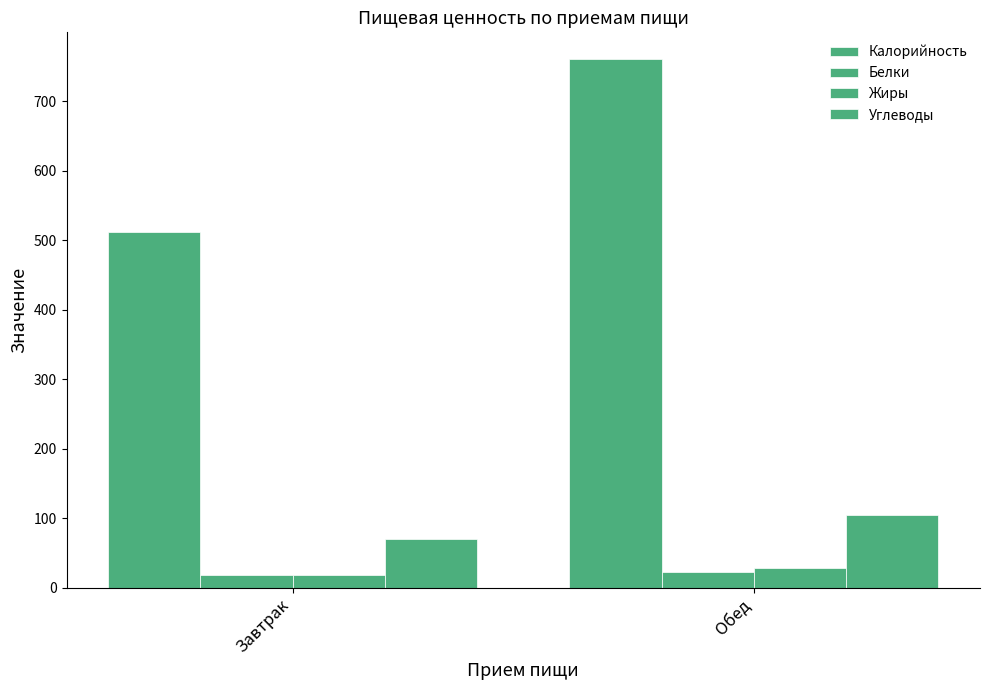

How many bars are there in total?

8